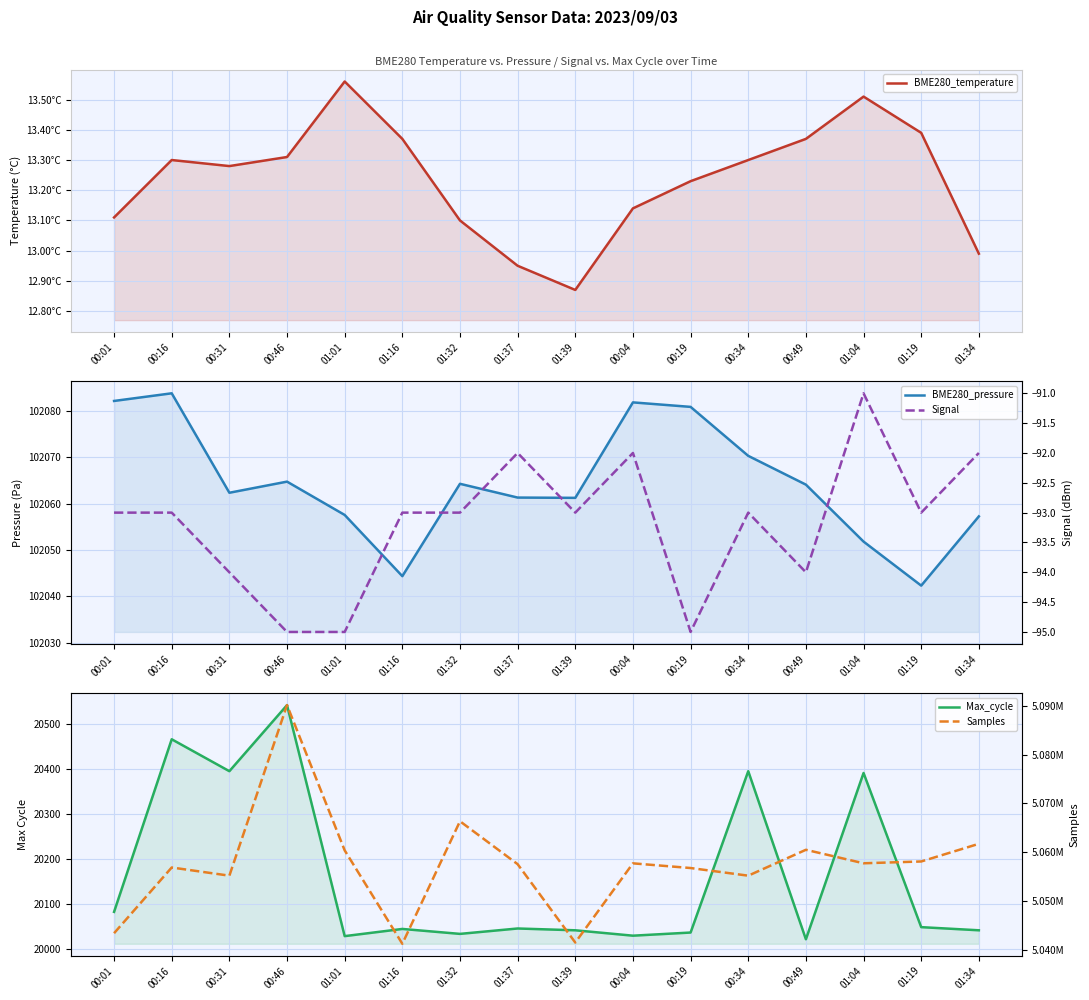

Reading right to left, list all the values displayed in this chart.

BME280_temperature: 01:34=13.0	01:19=13.4	01:04=13.5	00:49=13.4	00:34=13.3	00:19=13.2	00:04=13.1	01:39=12.9	01:37=12.9	01:32=13.1	01:16=13.4	01:01=13.6	00:46=13.3	00:31=13.3	00:16=13.3	00:01=13.1
BME280_pressure: 01:34=102057.3	01:19=102042.3	01:04=102051.8	00:49=102064.1	00:34=102070.3	00:19=102080.9	00:04=102081.9	01:39=102061.3	01:37=102061.3	01:32=102064.3	01:16=102044.4	01:01=102057.6	00:46=102064.8	00:31=102062.4	00:16=102083.8	00:01=102082.2
Max_cycle: 01:34=20041.0	01:19=20048.0	01:04=20391.0	00:49=20021.0	00:34=20395.0	00:19=20036.0	00:04=20029.0	01:39=20041.0	01:37=20045.0	01:32=20033.0	01:16=20044.0	01:01=20028.0	00:46=20542.0	00:31=20395.0	00:16=20466.0	00:01=20082.0
Signal: 01:34=-92.0	01:19=-93.0	01:04=-91.0	00:49=-94.0	00:34=-93.0	00:19=-95.0	00:04=-92.0	01:39=-93.0	01:37=-92.0	01:32=-93.0	01:16=-93.0	01:01=-95.0	00:46=-95.0	00:31=-94.0	00:16=-93.0	00:01=-93.0
Samples: 01:34=5061726.0	01:19=5058103.0	01:04=5057734.0	00:49=5060499.0	00:34=5055192.0	00:19=5056760.0	00:04=5057720.0	01:39=5041485.0	01:37=5057548.0	01:32=5066346.0	01:16=5041233.0	01:01=5060382.0	00:46=5090156.0	00:31=5055192.0	00:16=5056869.0	00:01=5043397.0